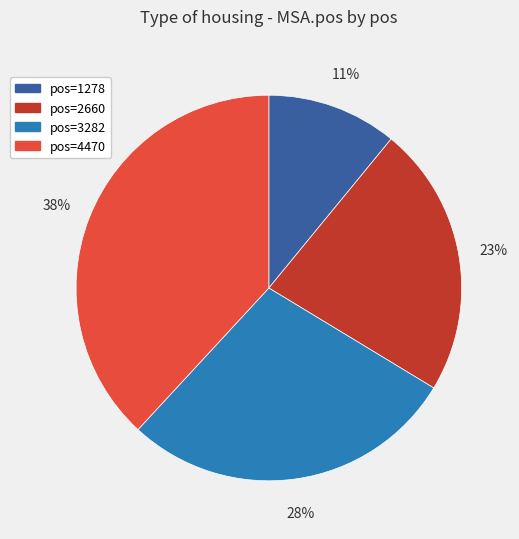

To the nearest percent, what is the difference between the pos=3282 and pos=1278 slice percentages?

17%